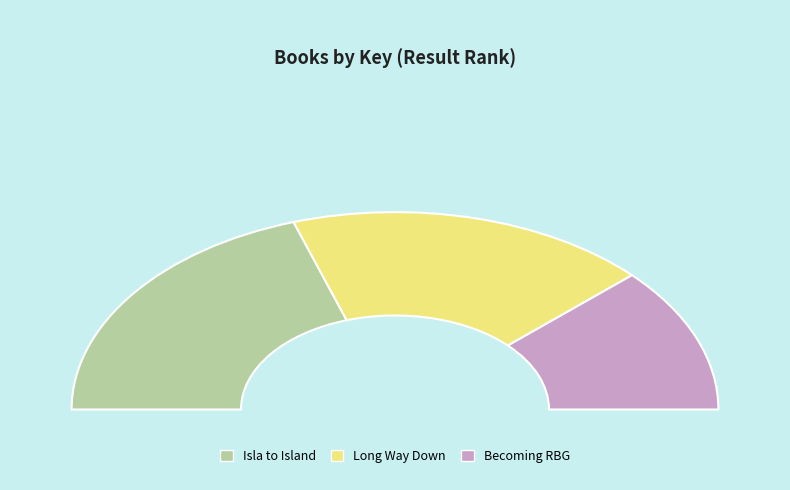

Combined, what portion of the pie is Long Way Down and Isla to Island?

76.2%